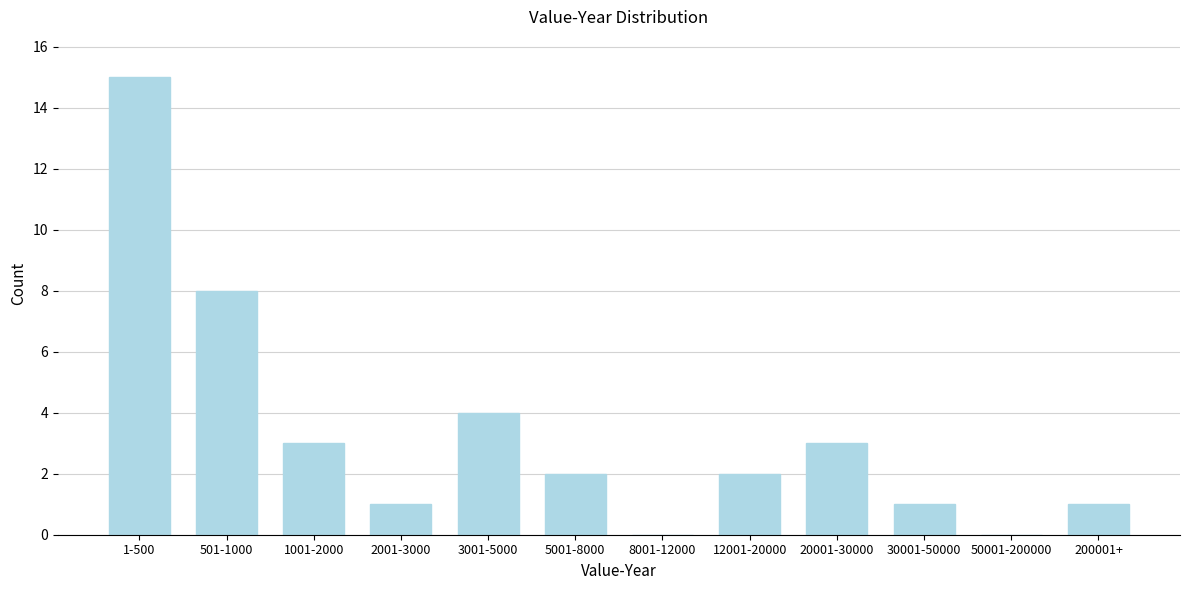

Reading left to right, extract all data points from this chart.

1-500=15	501-1000=8	1001-2000=3	2001-3000=1	3001-5000=4	5001-8000=2	8001-12000=0	12001-20000=2	20001-30000=3	30001-50000=1	50001-200000=0	200001+=1